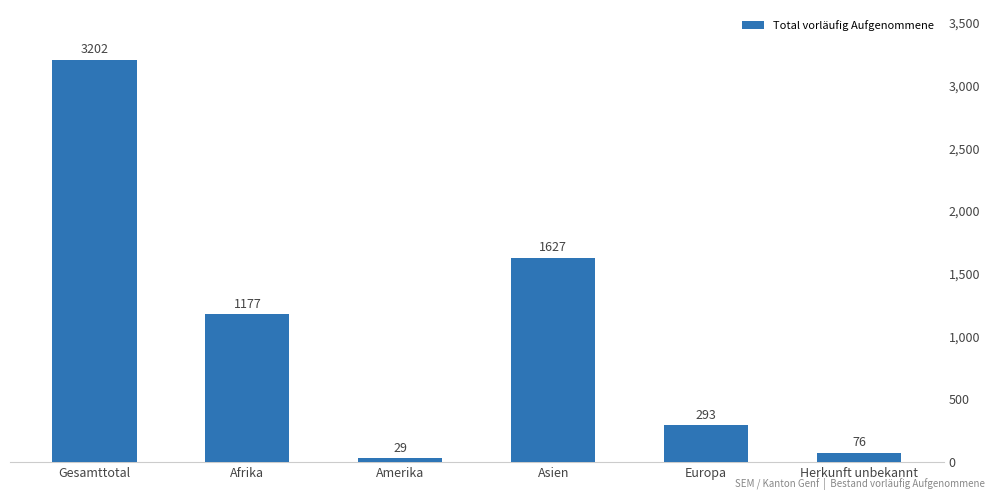

How many data points are less than 1177?

3